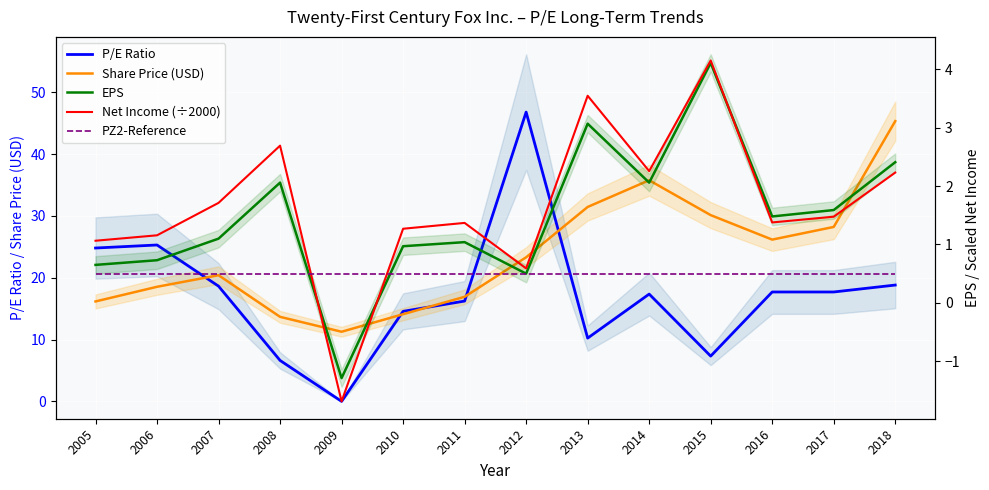

Which series has the widest spread of values?

P/E Ratio